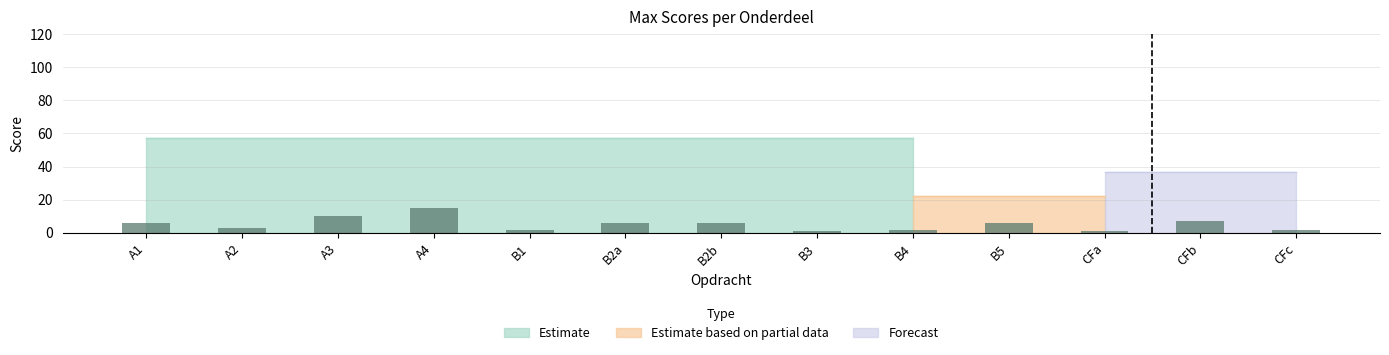

What is the difference between the maximum and second lowest values?

14